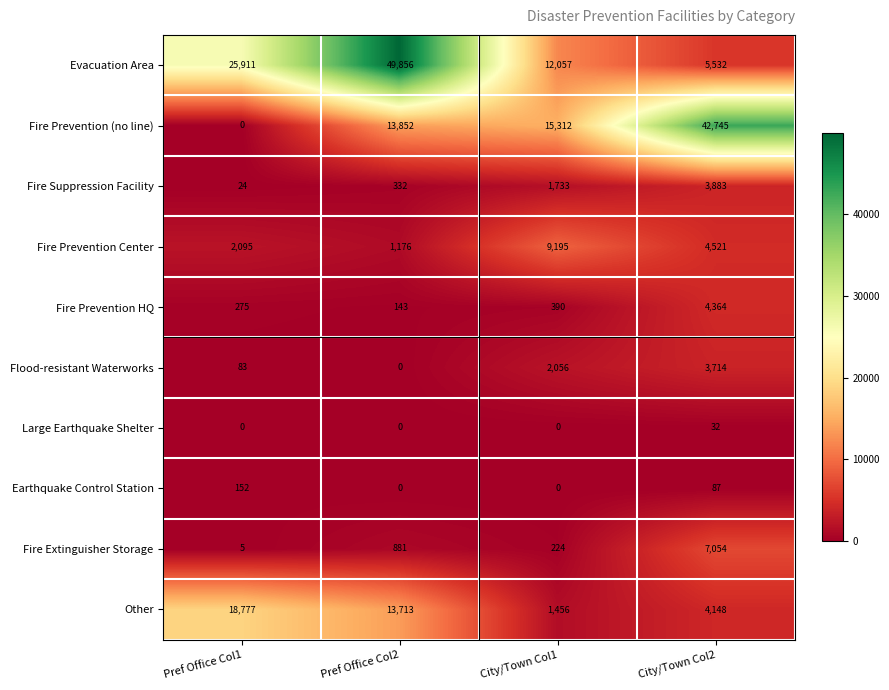

At which category is the sum across all series the highest?

Pref Office Col2